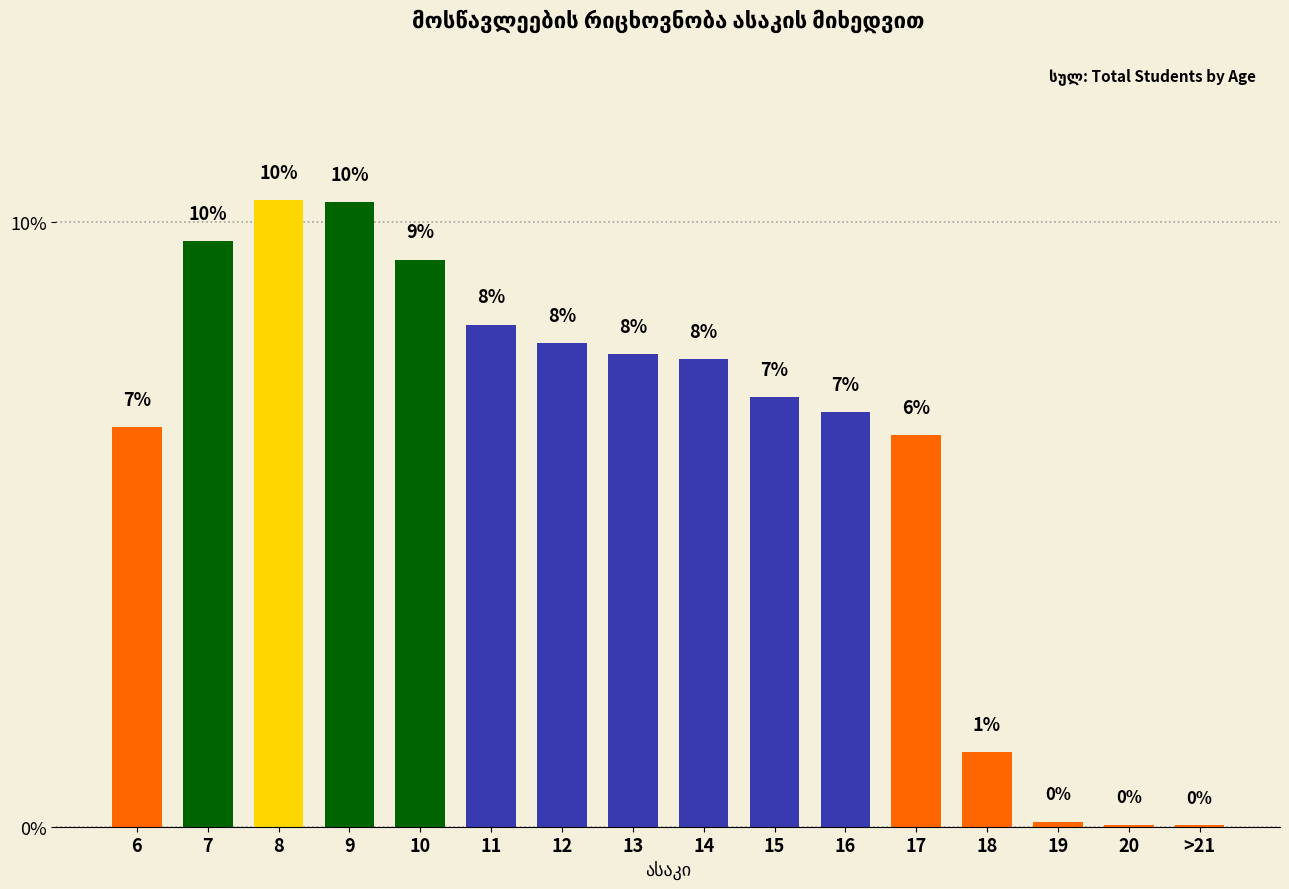

Read the value at 10.

9.4